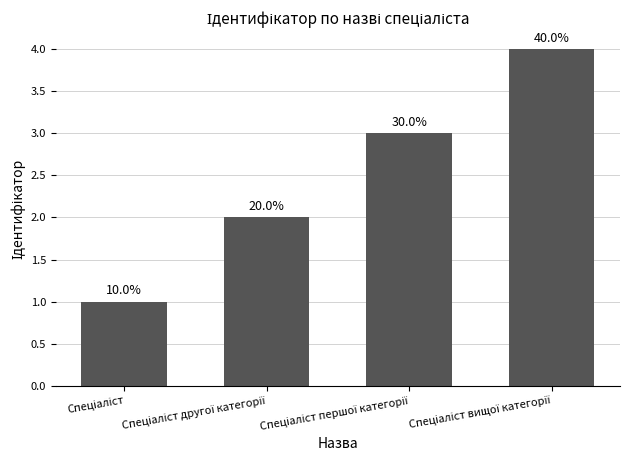

Are the bars horizontal?

No